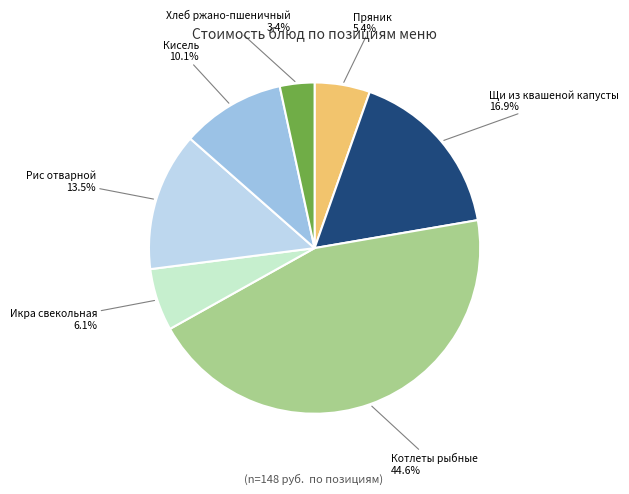

Is there a majority slice in this chart?

No